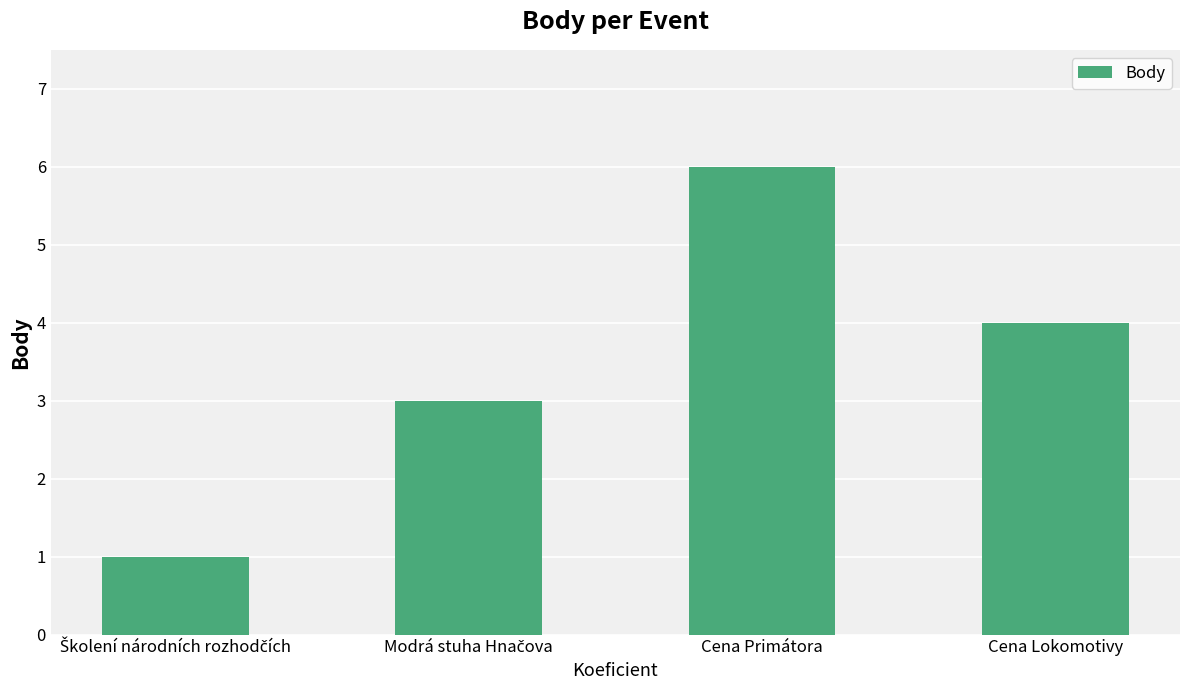

What is the change in value from Cena Primátora to Cena Lokomotivy?

-2